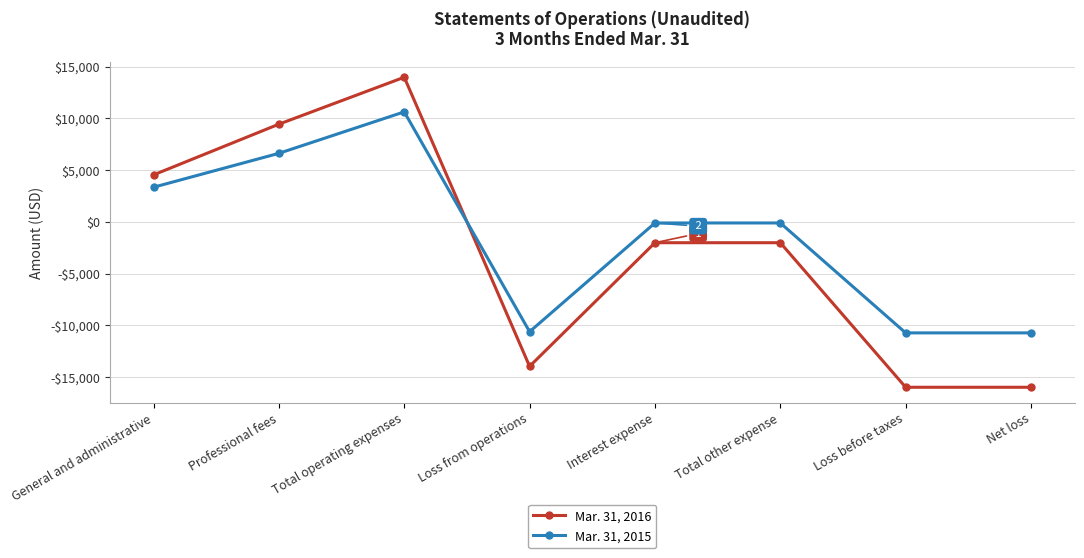

The Mar. 31, 2016 series shows 9436 at Professional fees. True or false?

True